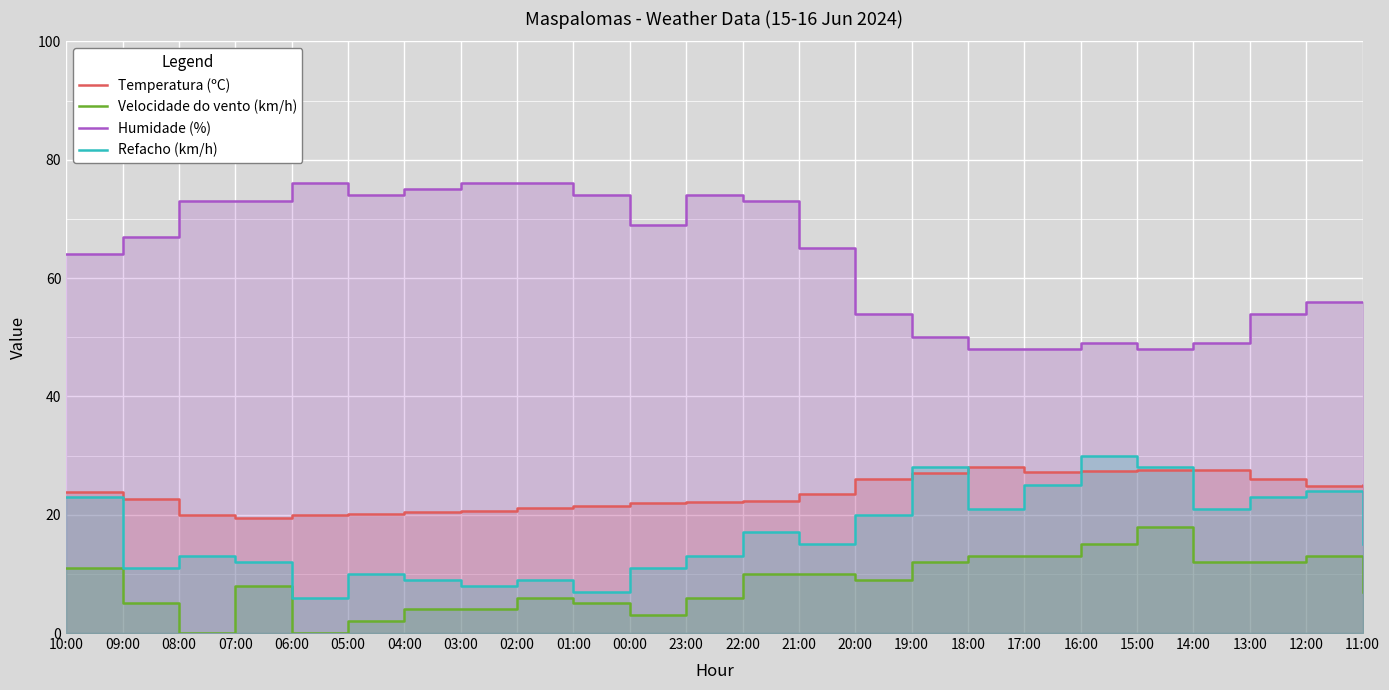

The value of Velocidade do vento (km/h) at 14:00 is 19.1. True or false?

False